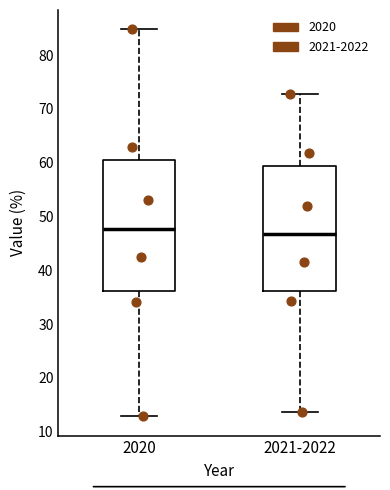

Reading left to right, read every box against the y-axis: the position of its median line, the range the box covers, and the ends of its whiskers. The values are not printed on the chart, so give them approximately, as read against the axis.

2020: median 48, box 36 to 61, whiskers 13 to 85
2021-2022: median 47, box 36 to 59, whiskers 14 to 73